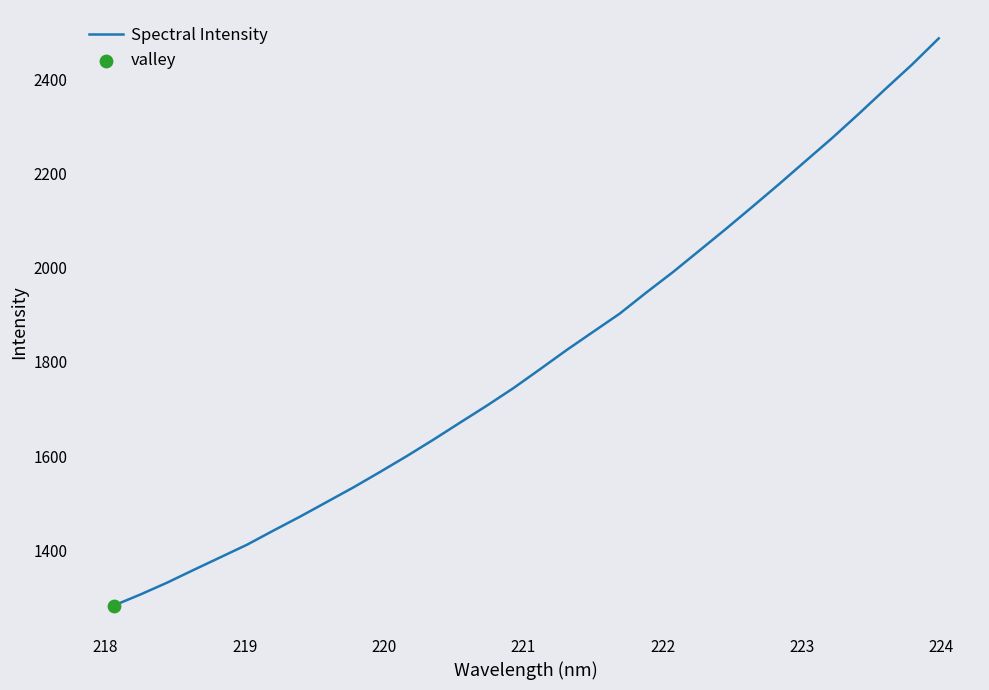

What is the maximum value shown in the chart?

2486.8